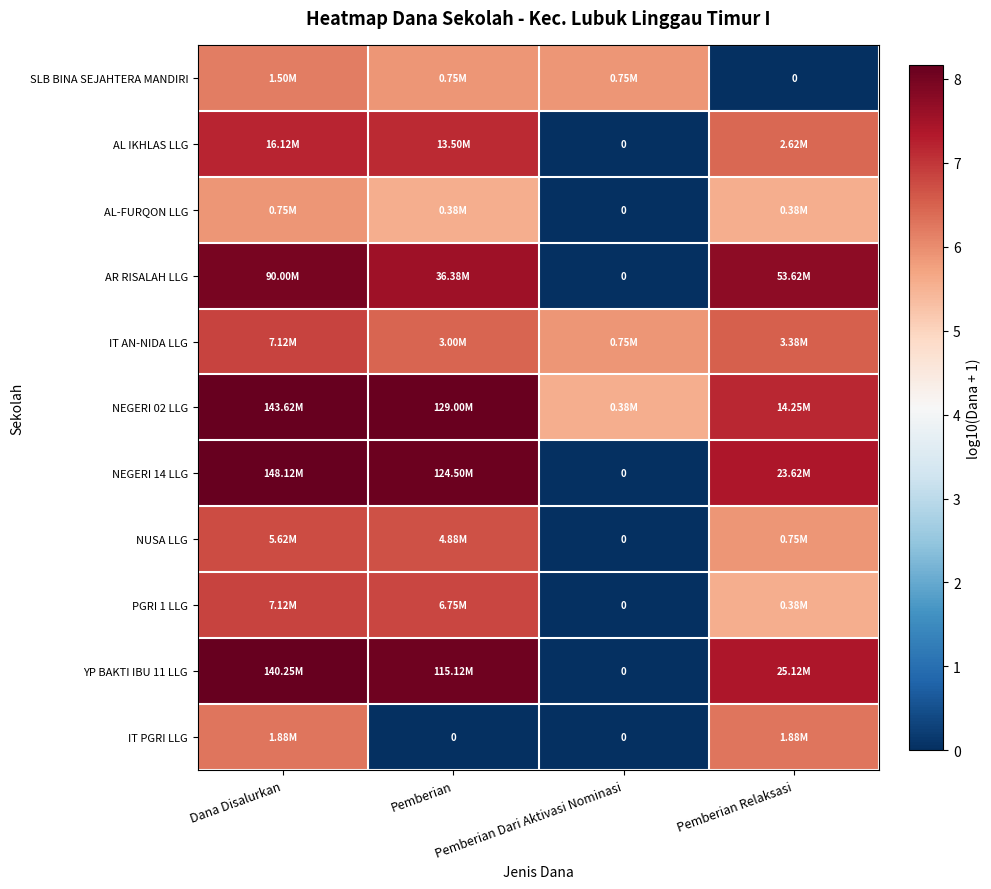

How many positive values does the AL-FURQON LLG series have?

3